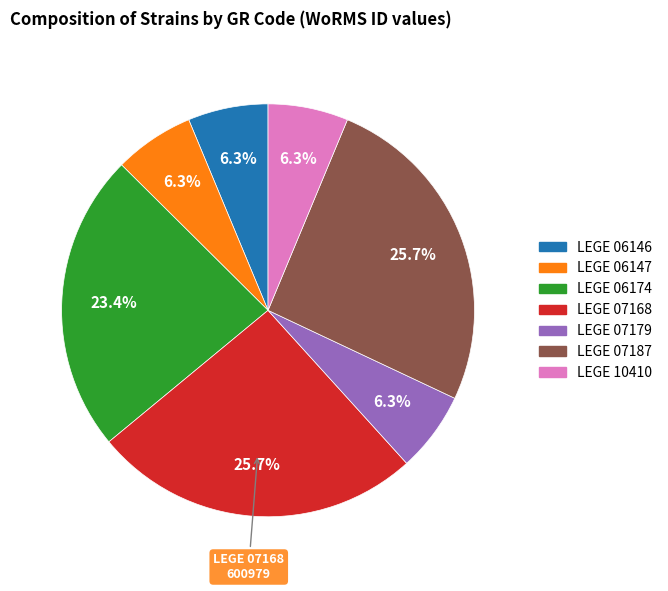

How many segments does this pie chart have?

7